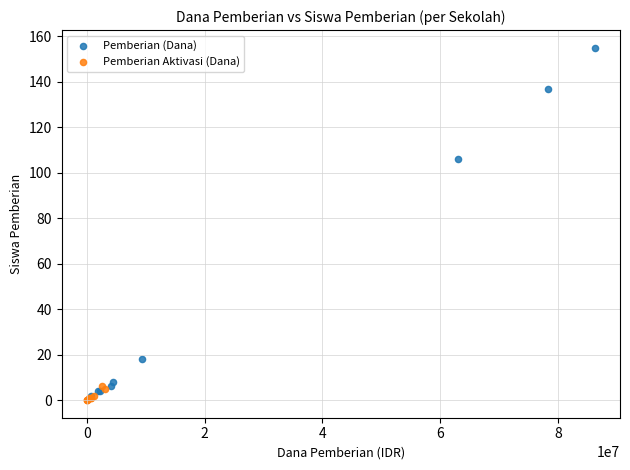

Which series has the largest Y range (max minus min)?

Pemberian (Dana)